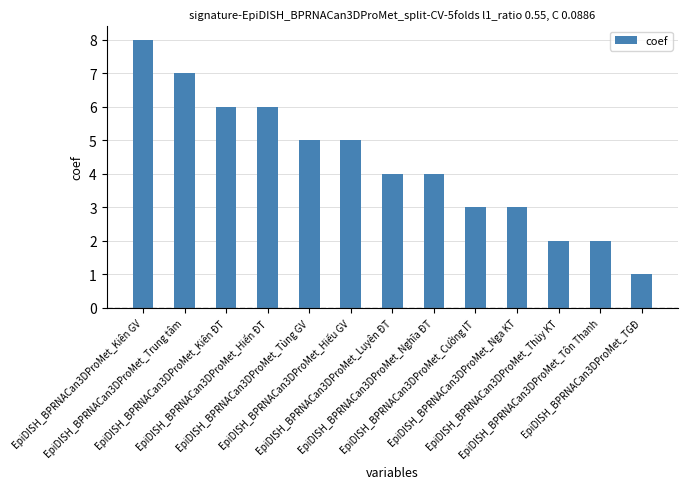

Which category has the highest value across all series?

EpiDISH_BPRNACan3DProMet_Kiên GV